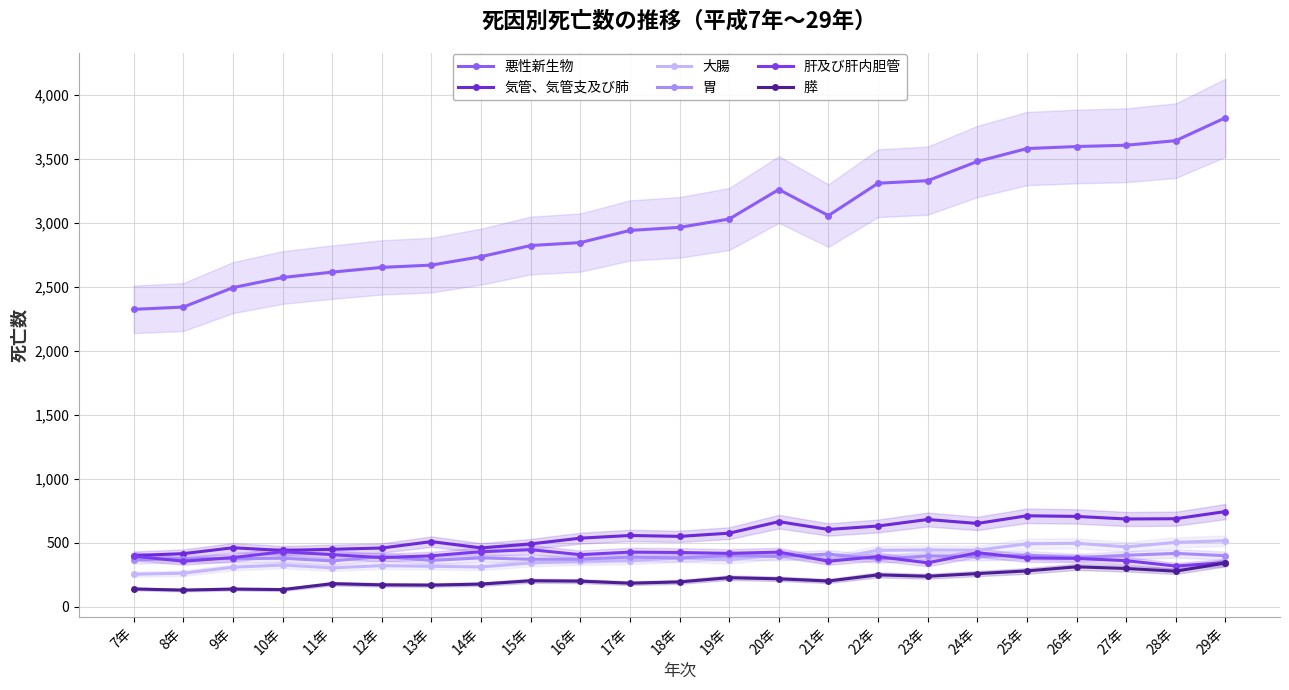

The value of 気管、気管支及び肺 at 13年 is 508. True or false?

True